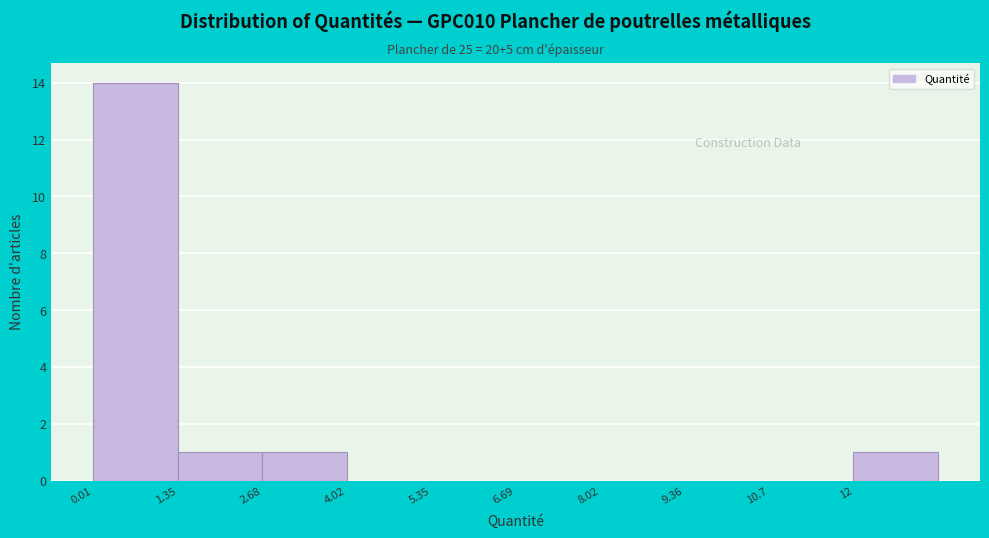

Reading left to right, transcribe this chart: for each bar, give the range it covers on the x-axis and its height. Neither the bar edges nor the heights are printed on the chart, so give them approximately, as read against the axes.

0.0 to 1.4: 14
1.4 to 2.6: 1
2.6 to 4.0: 1
4.0 to 5.4: 0
5.4 to 6.6: 0
6.6 to 8.0: 0
8.0 to 9.4: 0
9.4 to 10.6: 0
10.6 to 12.0: 0
12.0 to 13.4: 1